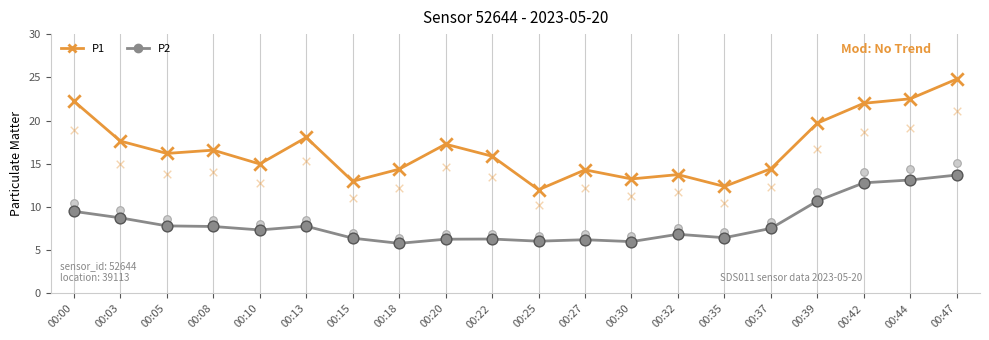

Which series has the largest total across all categories?

P1